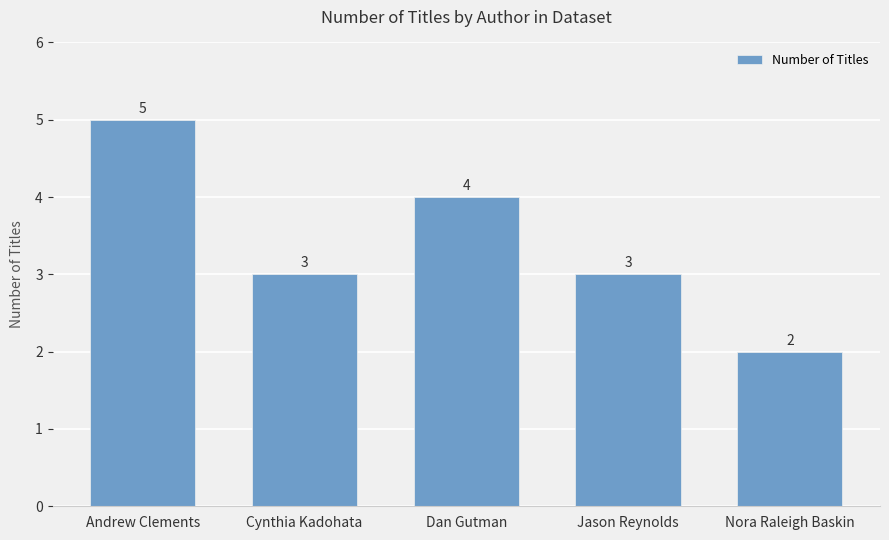

At which category does the chart reach its peak across all series?

Andrew Clements